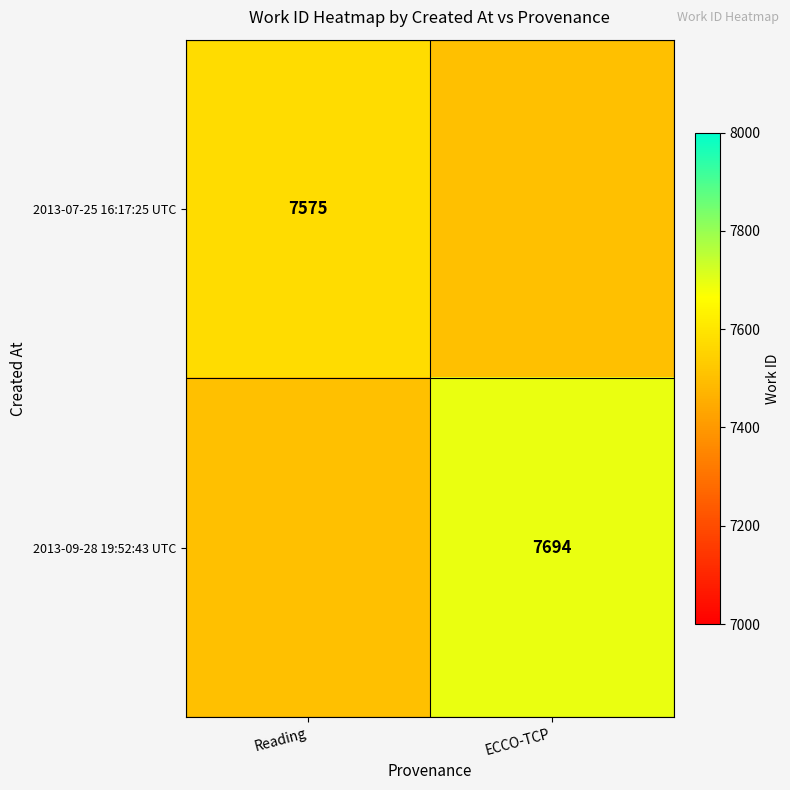

How many series are shown in this chart?

2